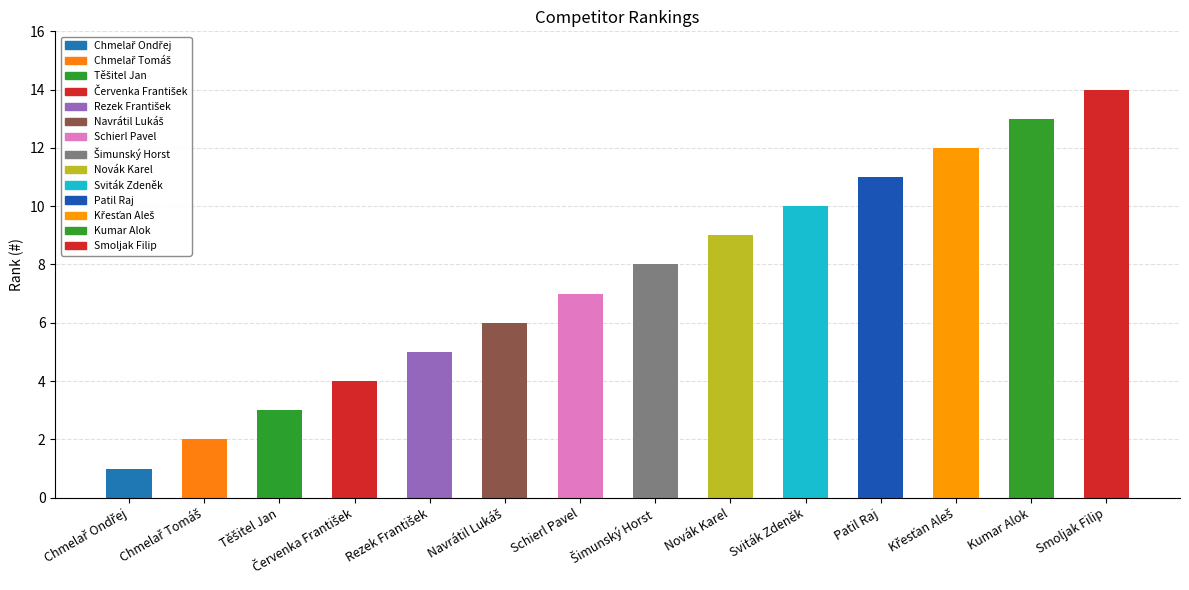

Are the bars horizontal?

No